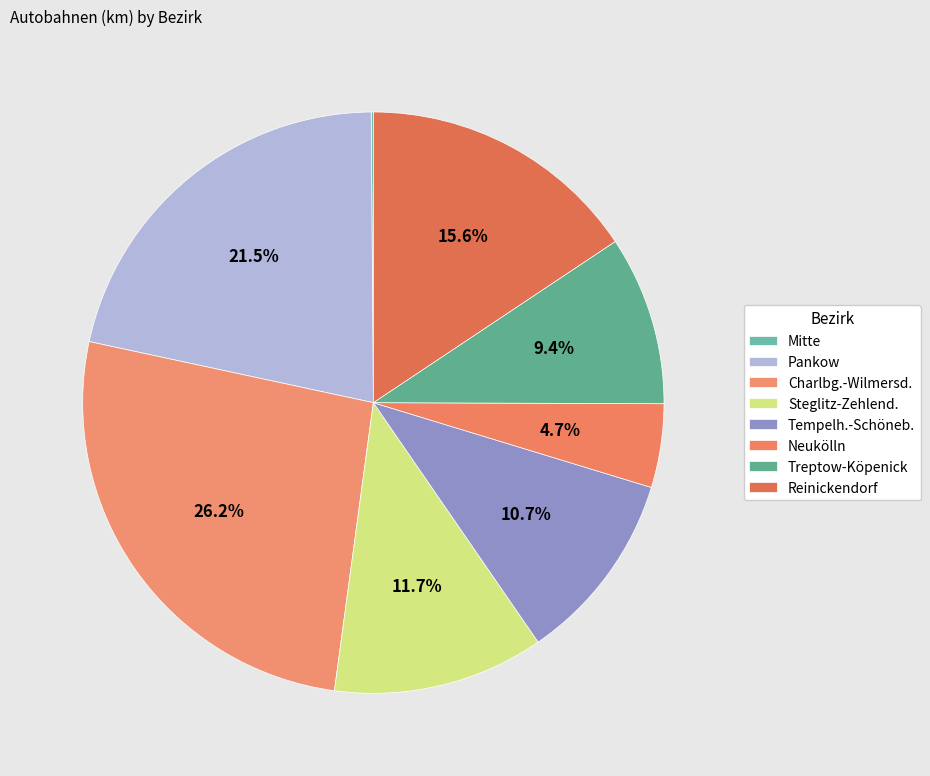

The Reinickendorf slice represents 21% of the pie. True or false?

False